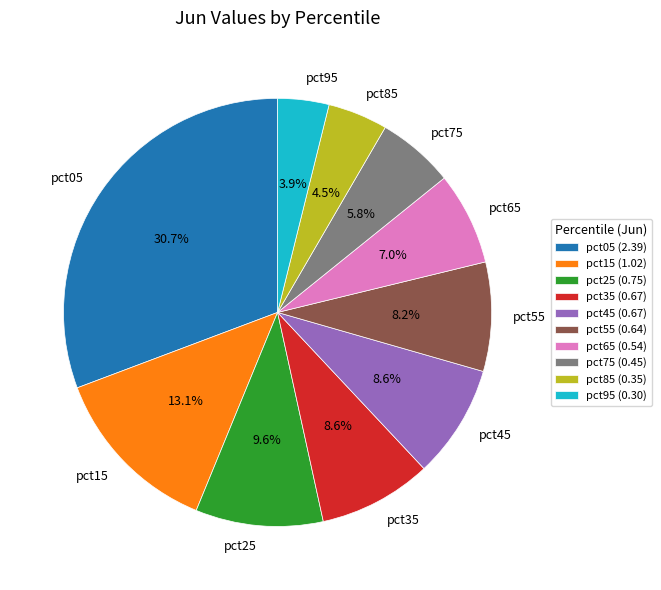

True or false: pct35 accounts for 9% of the total.

True